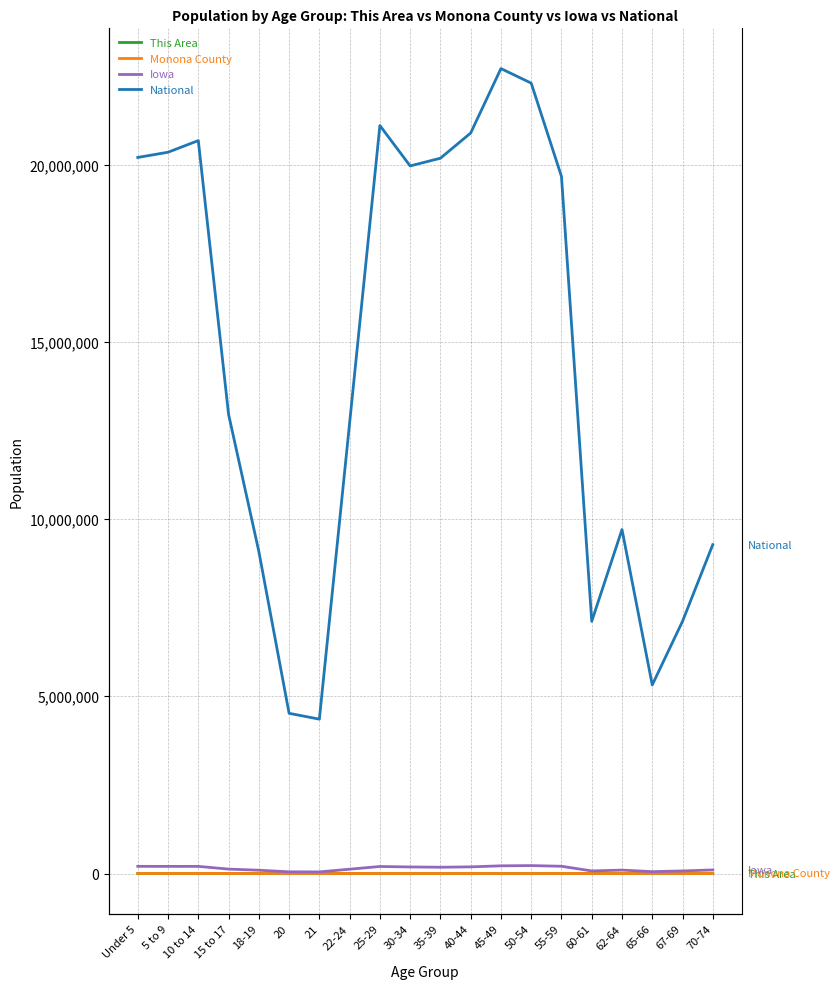

Between 60-61 and 70-74, which series saw the biggest shift?

National